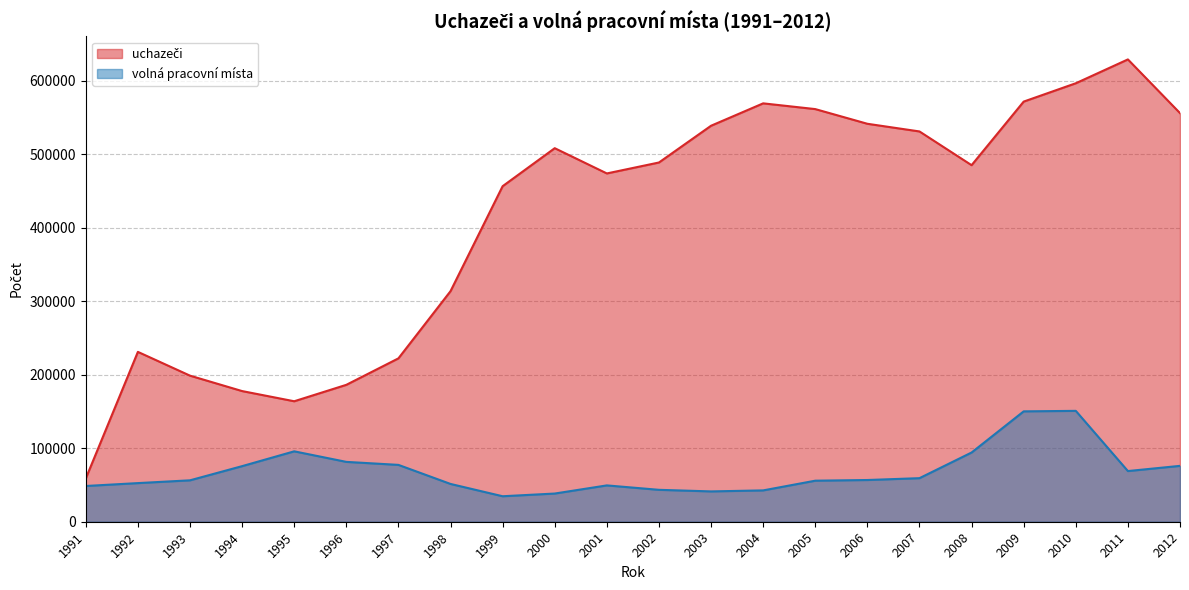

The value of uchazeči at 1992 is 337958. True or false?

False